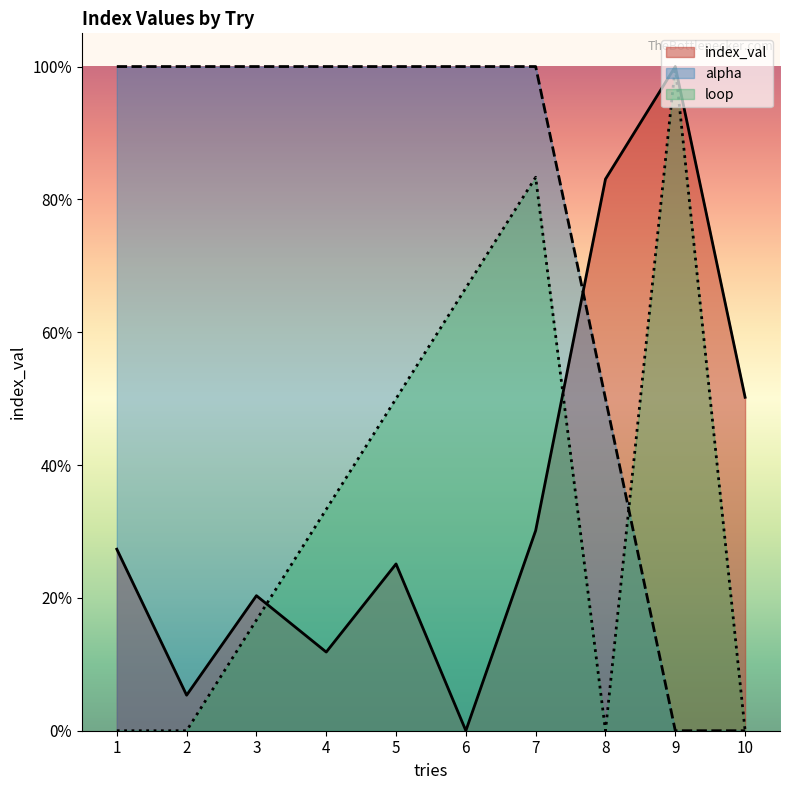

The value of alpha at 5 is 0.2. True or false?

False